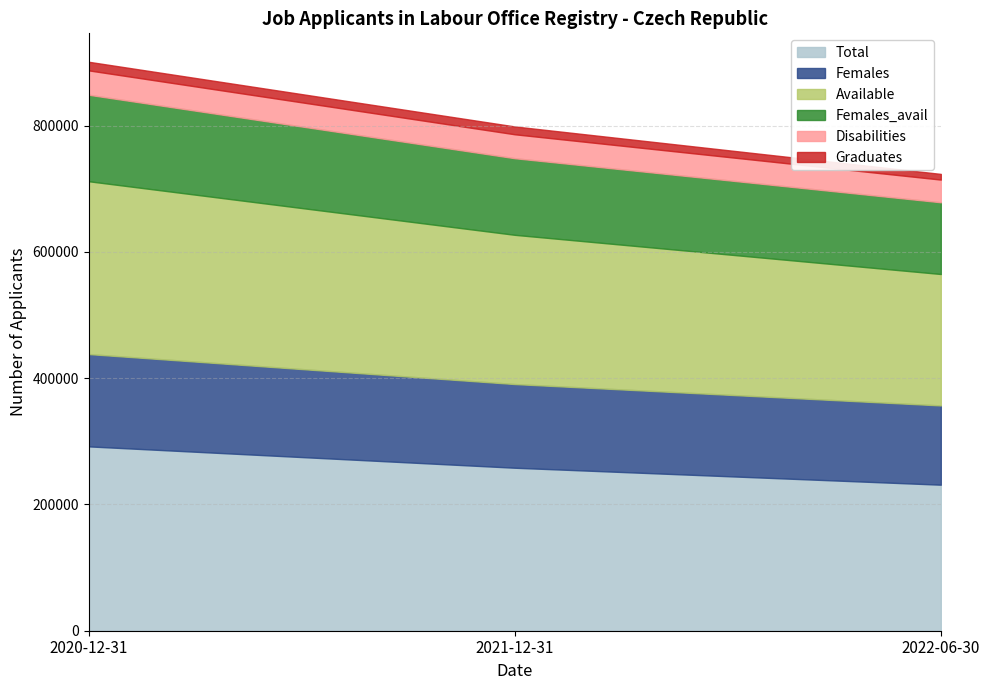

What is the greatest value displayed?

291977